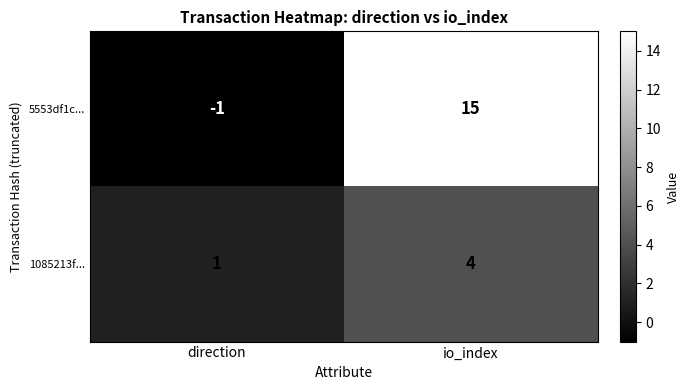

Which series changed the most between direction and io_index?

5553df1c...